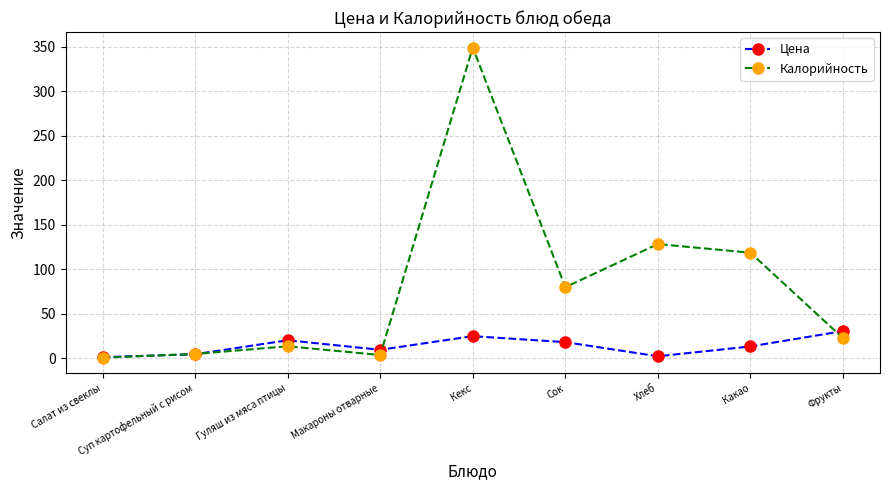

Where is Калорийность nearest to the value 174?

Хлеб